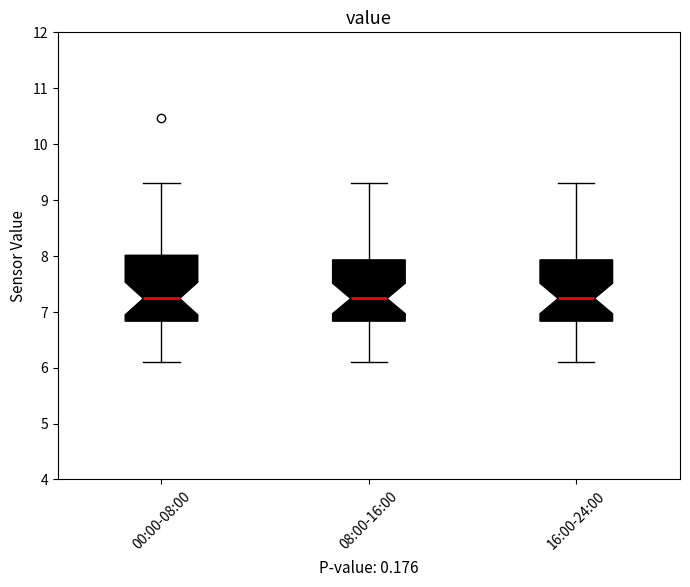

Reading left to right, read every box against the y-axis: the position of its median line, the range the box covers, and the ends of its whiskers. The values are not printed on the chart, so give them approximately, as read against the axis.

00:00-08:00: median 7.2, box 6.8 to 8.0, whiskers 6.1 to 9.3
08:00-16:00: median 7.2, box 6.8 to 7.9, whiskers 6.1 to 9.3
16:00-24:00: median 7.2, box 6.8 to 7.9, whiskers 6.1 to 9.3